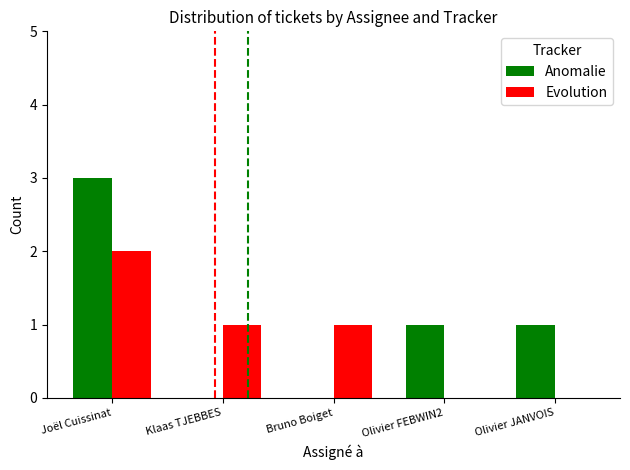

Are the bars horizontal?

No